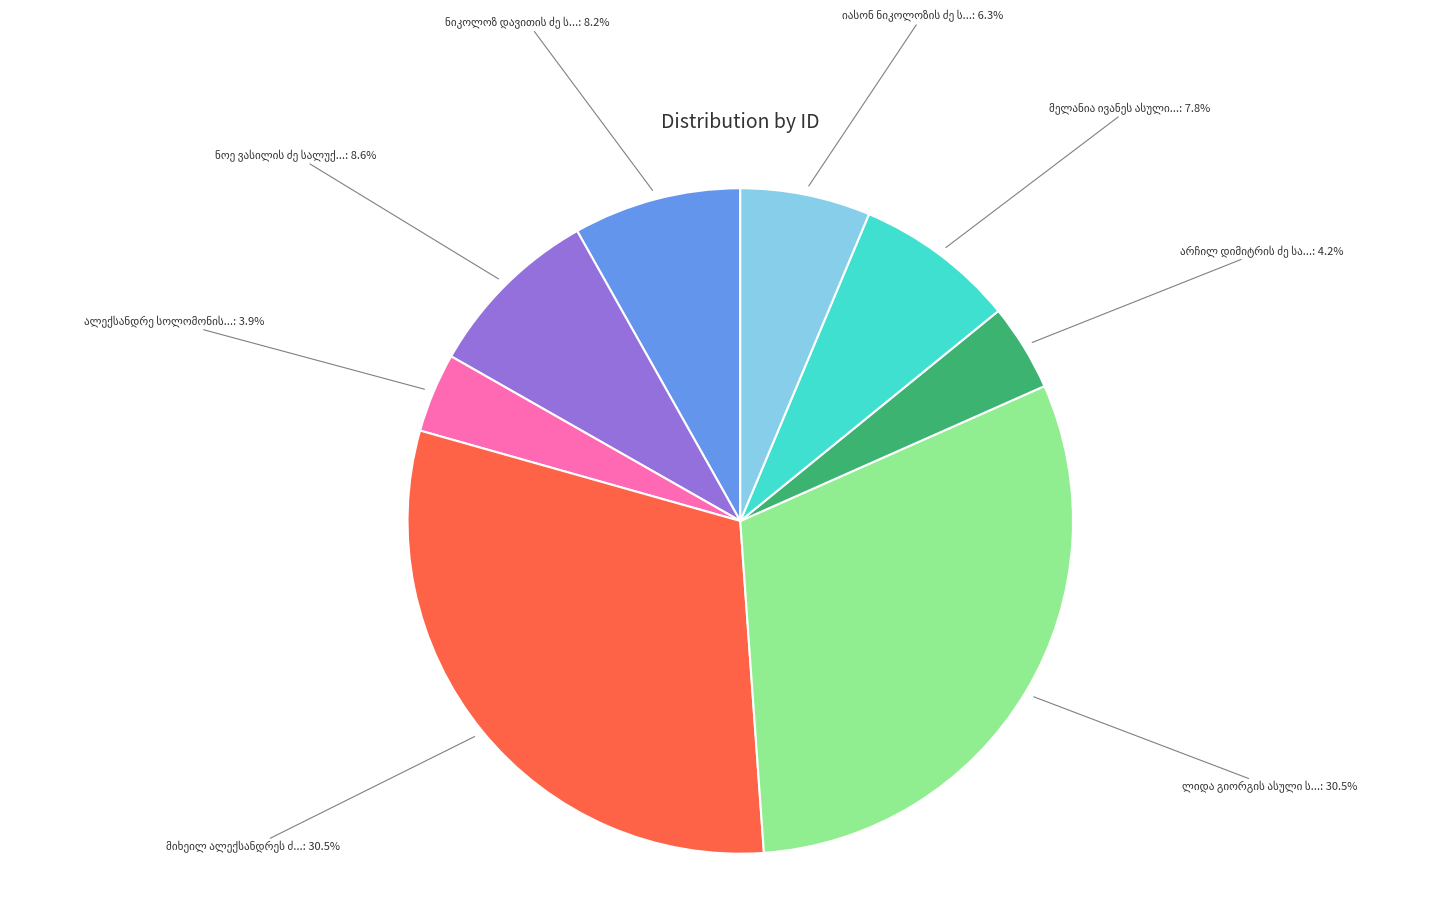

Is there a majority slice in this chart?

No